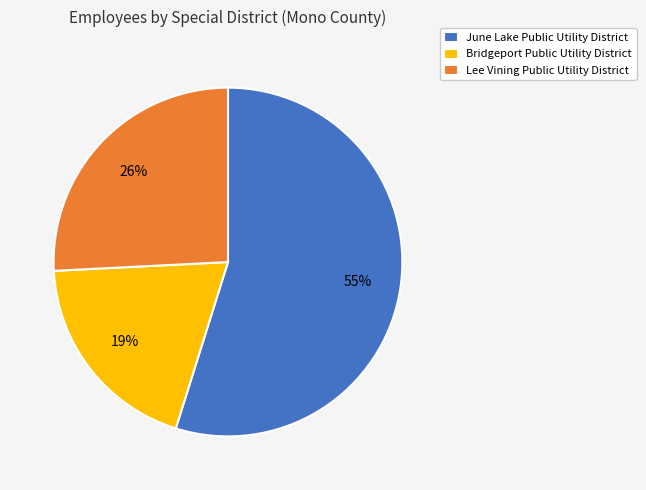

Is the sum of June Lake Public Utility District and Bridgeport Public Utility District greater than half?

Yes